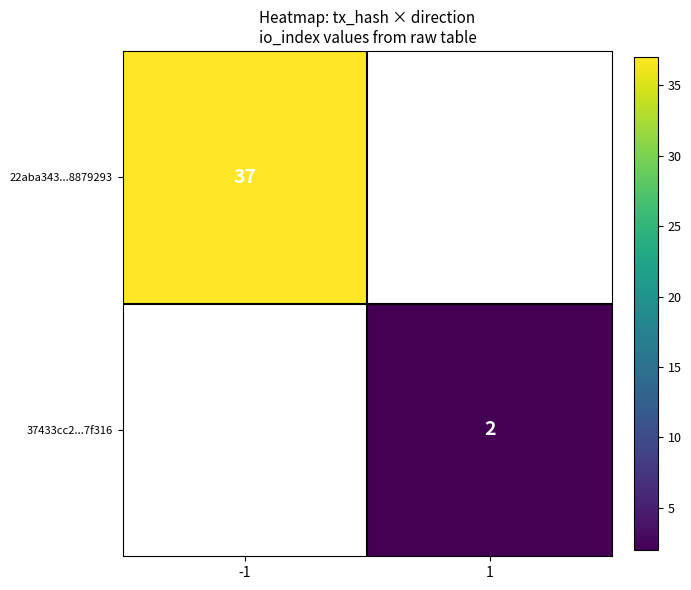

The 37433cc2...7f316 series shows 2 at 1. True or false?

True